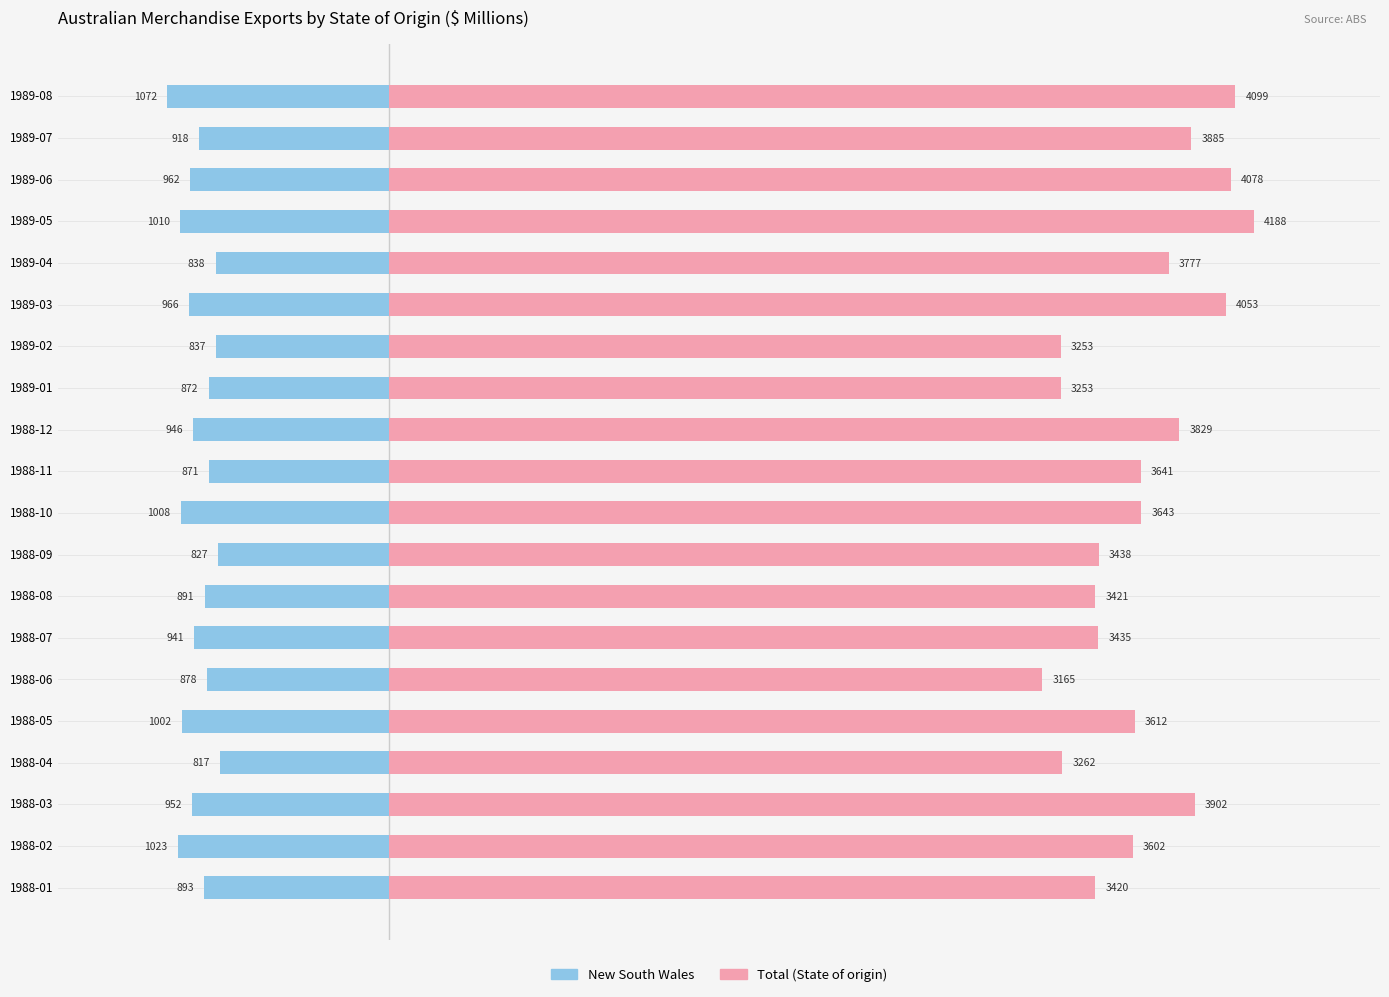

Are the bars horizontal?

Yes